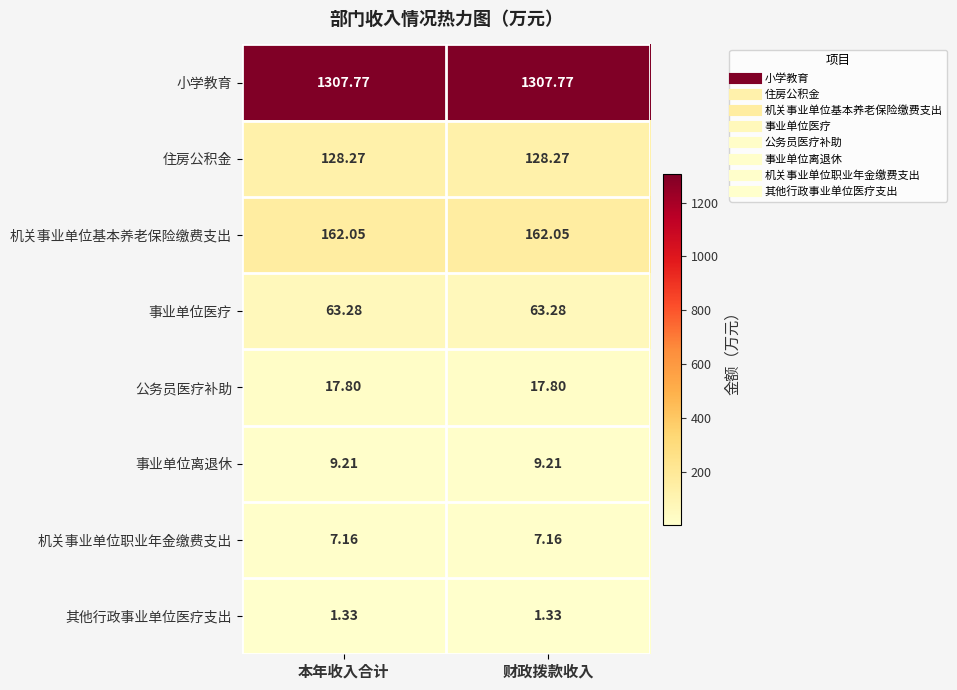

Rank the series by their maximum value, from highest to lowest.

小学教育, 机关事业单位基本养老保险缴费支出, 住房公积金, 事业单位医疗, 公务员医疗补助, 事业单位离退休, 机关事业单位职业年金缴费支出, 其他行政事业单位医疗支出